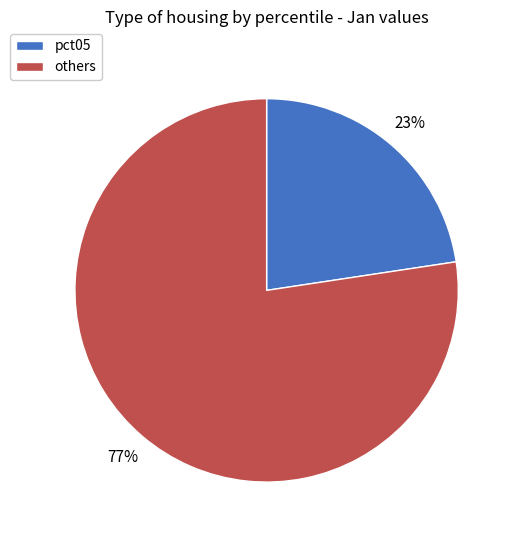

Is it true that pct05 is 10% of the pie?

False